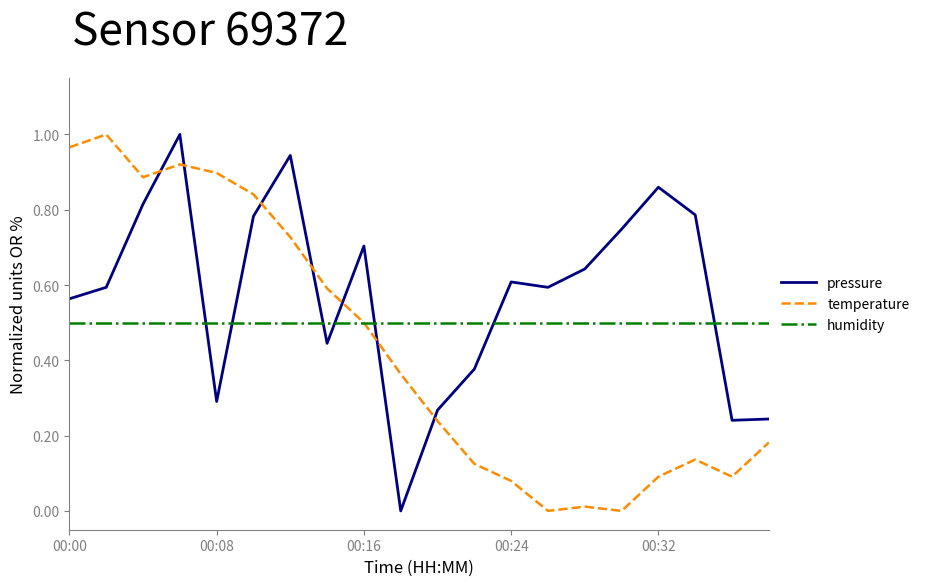

Which series ends up on top after the final intersection of temperature and pressure?

pressure